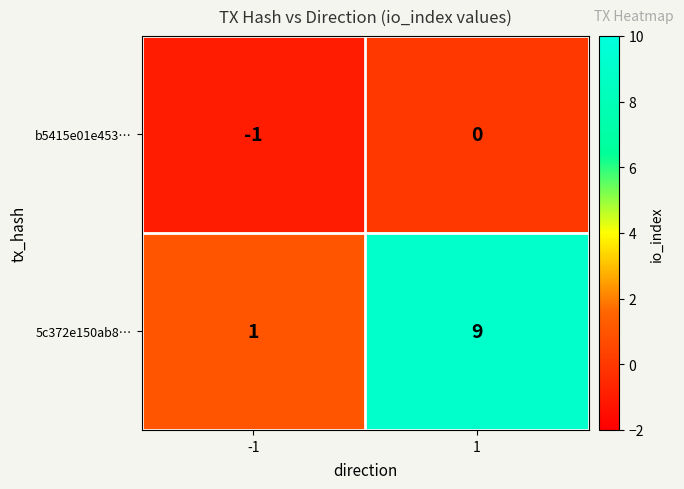

How many values in the 5c372e150ab8… series are below 9?

1